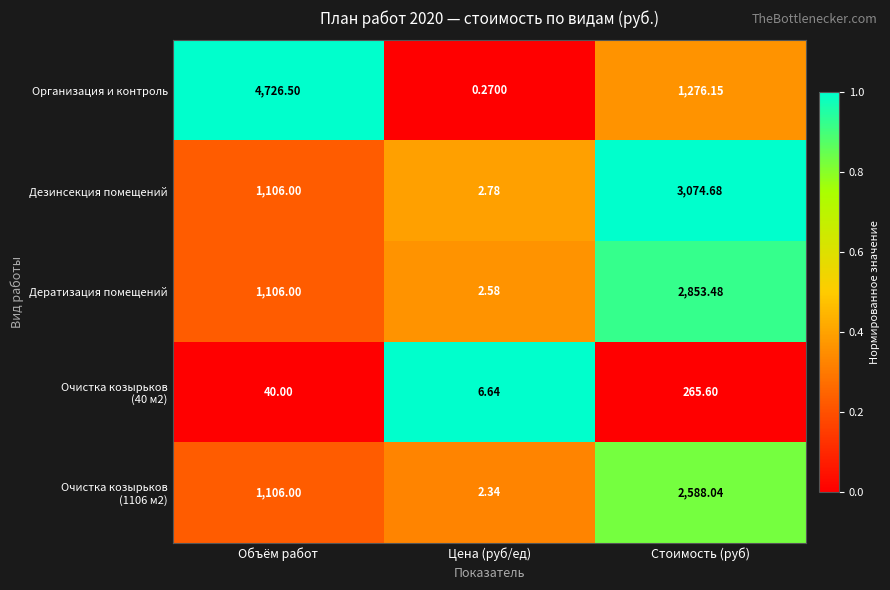

At which category does the chart reach its peak across all series?

Объём работ